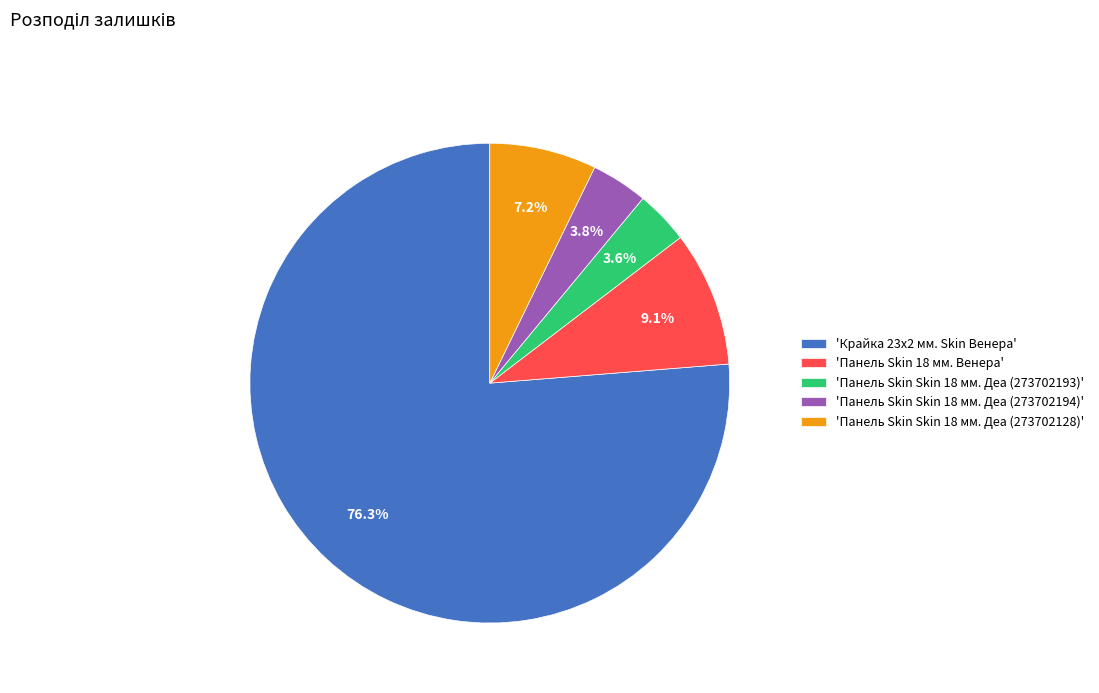

What percentage is NOT represented by 'Панель Skin Skin 18 мм. Деа (273702194)'?

96.2%